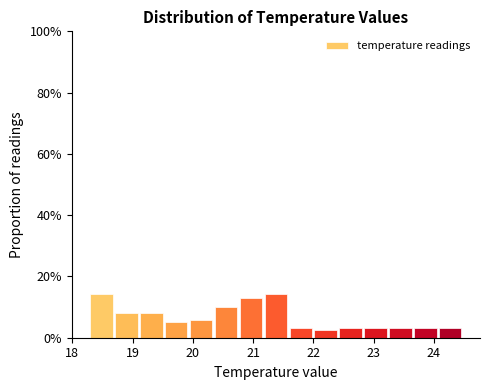

Reading left to right, transcribe this chart: for each bar, give the range it covers on the x-axis and its height. Neither the bar edges nor the heights are printed on the chart, so give them approximately, as read against the axes.

18.3 to 18.7: 14
18.7 to 19.1: 8
19.1 to 19.5: 8
19.5 to 20.0: 6
20.0 to 20.4: 6
20.4 to 20.8: 10
20.8 to 21.2: 14
21.2 to 21.6: 14
21.6 to 22.0: 4
22.0 to 22.4: 2
22.4 to 22.8: 4
22.8 to 23.3: 4
23.3 to 23.7: 4
23.7 to 24.1: 4
24.1 to 24.5: 4